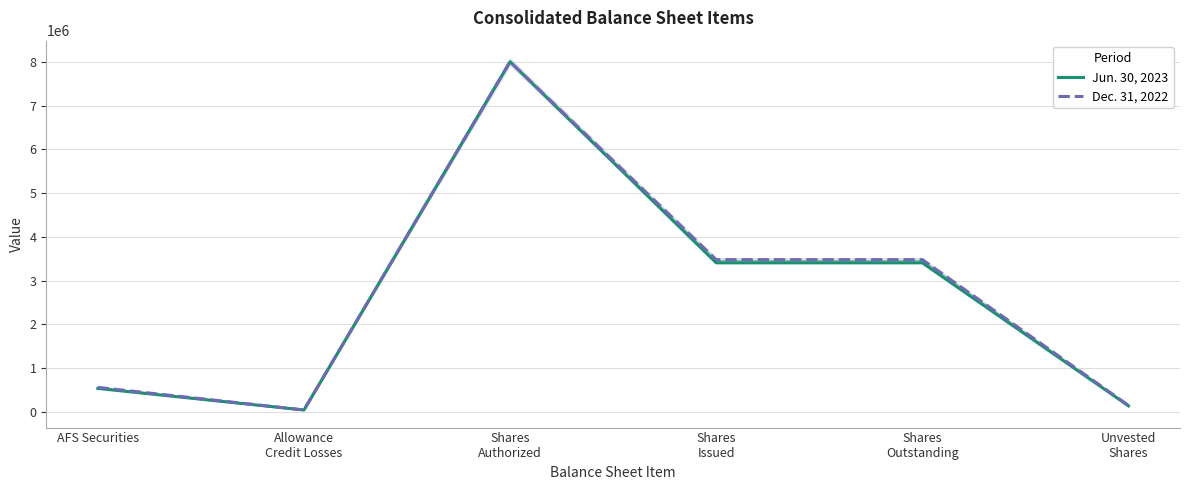

How many values in the Jun. 30, 2023 series exceed 3403838?

1